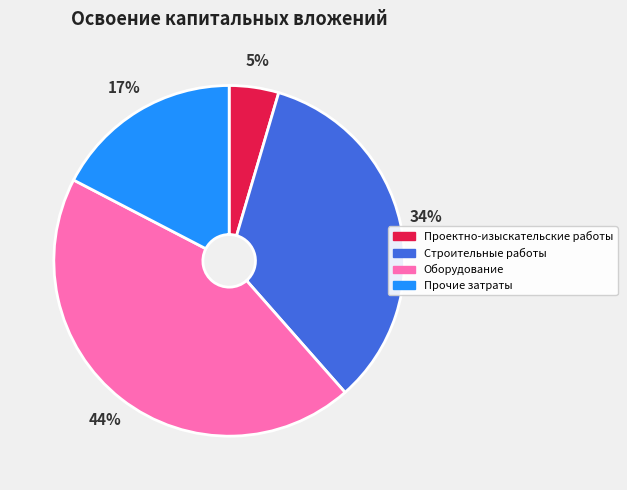

The Оборудование slice represents 57% of the pie. True or false?

False